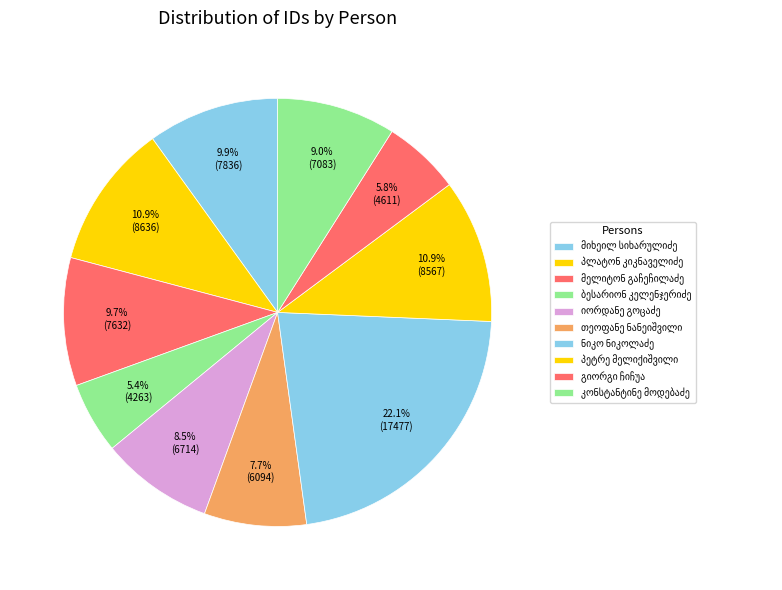

How many slices are in this pie chart?

10